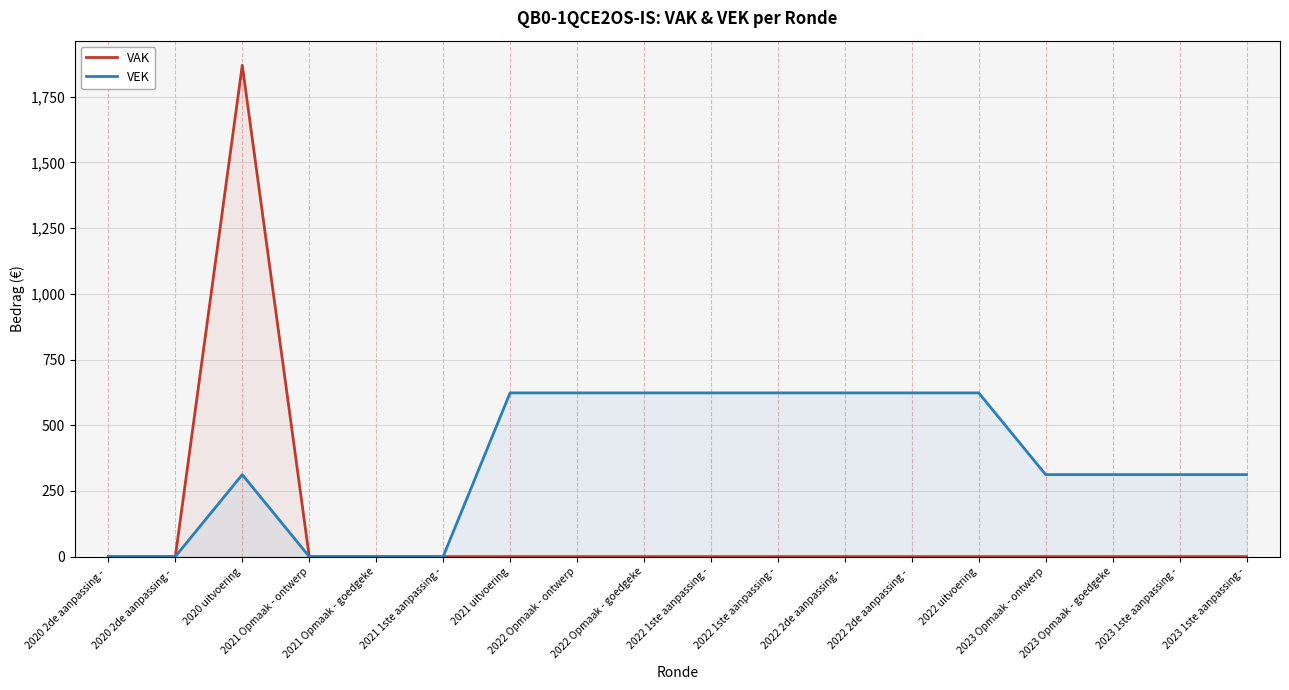

Reading left to right, extract all data points from this chart.

VAK: 2020 2de aanpassing - =0	2020 2de aanpassing - =0	2020 uitvoering=1870	2021 Opmaak - ontwerp=0	2021 Opmaak - goedgeke=0	2021 1ste aanpassing -=0	2021 uitvoering=0	2022 Opmaak - ontwerp=0	2022 Opmaak - goedgeke=0	2022 1ste aanpassing -=0	2022 1ste aanpassing -=0	2022 2de aanpassing - =0	2022 2de aanpassing - =0	2022 uitvoering=0	2023 Opmaak - ontwerp=0	2023 Opmaak - goedgeke=0	2023 1ste aanpassing -=0	2023 1ste aanpassing -=0
VEK: 2020 2de aanpassing - =0	2020 2de aanpassing - =0	2020 uitvoering=312	2021 Opmaak - ontwerp=0	2021 Opmaak - goedgeke=0	2021 1ste aanpassing -=0	2021 uitvoering=623	2022 Opmaak - ontwerp=623	2022 Opmaak - goedgeke=623	2022 1ste aanpassing -=623	2022 1ste aanpassing -=623	2022 2de aanpassing - =623	2022 2de aanpassing - =623	2022 uitvoering=623	2023 Opmaak - ontwerp=312	2023 Opmaak - goedgeke=312	2023 1ste aanpassing -=312	2023 1ste aanpassing -=312